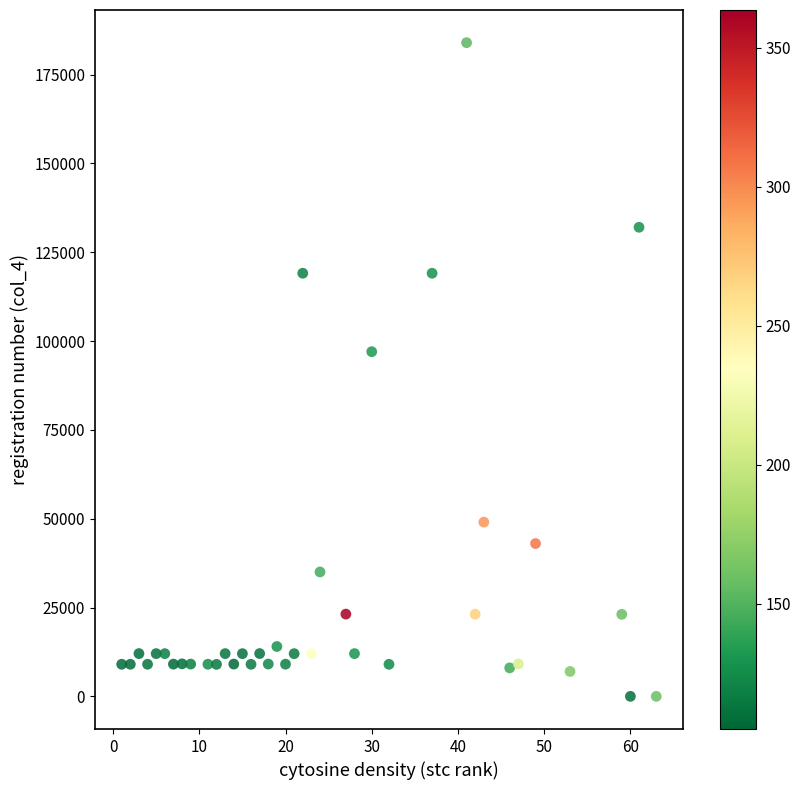

What Y value in the scatter plot is closest to 92001?

97021